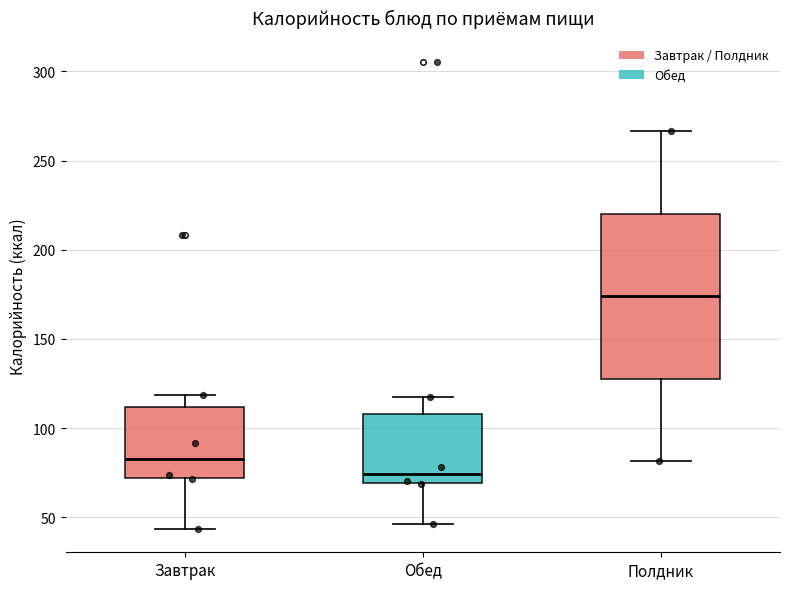

Which box has the highest median line?

Полдник